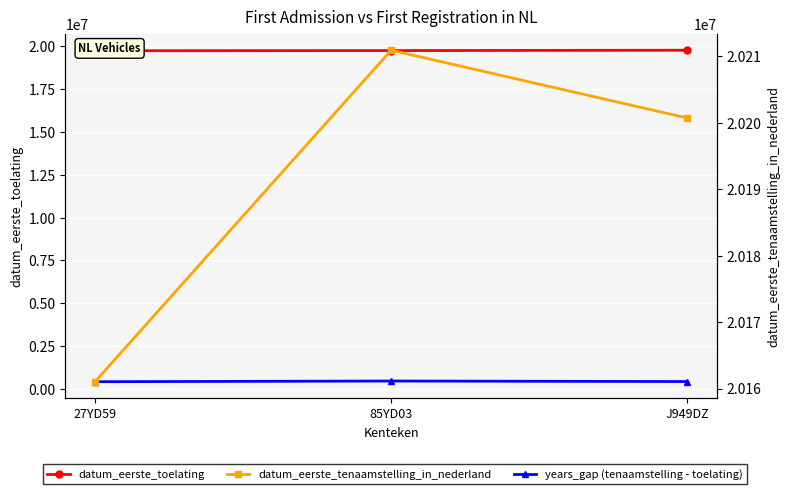

Is the value of datum_eerste_toelating at J949DZ greater than the value of years_gap (tenaamstelling - toelating) at 85YD03?

Yes